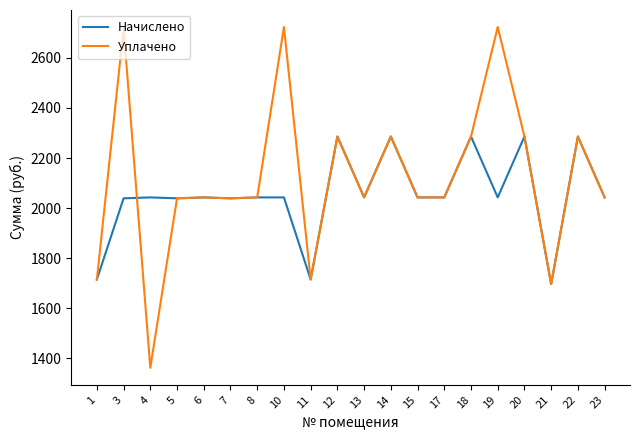

At which label does Начислено first exceed 2042?

4